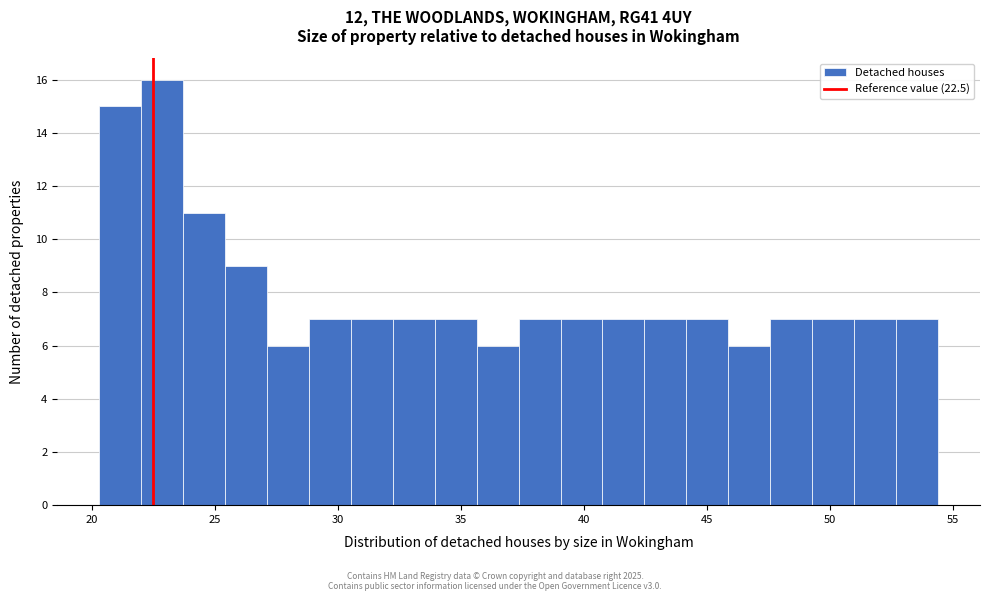

Read against the x-axis, roughly where is the centre of the tallest bar?

23.0